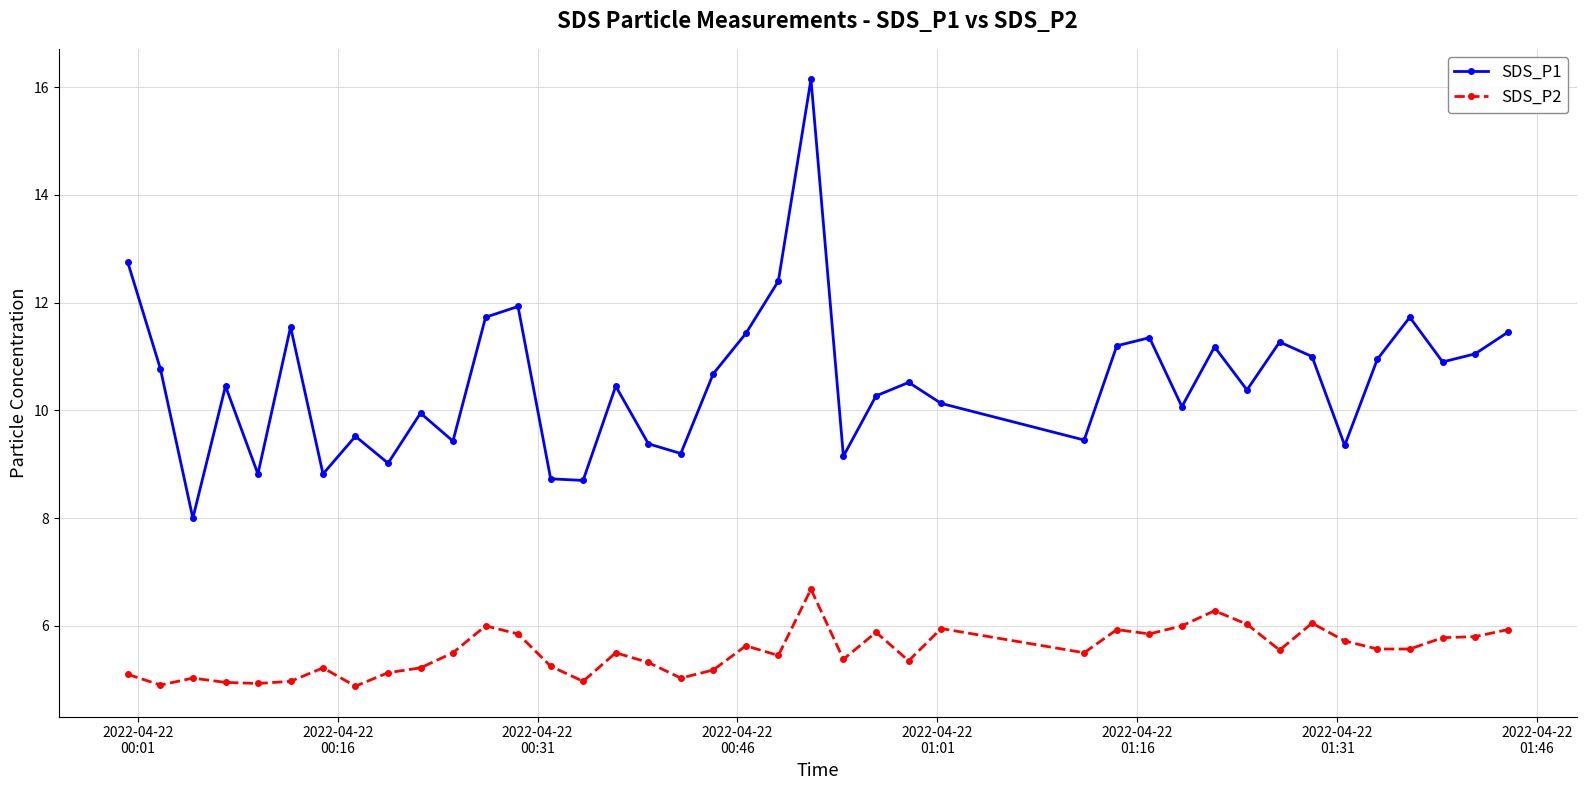

True or false: SDS_P1 and SDS_P2 cross at least once.

False